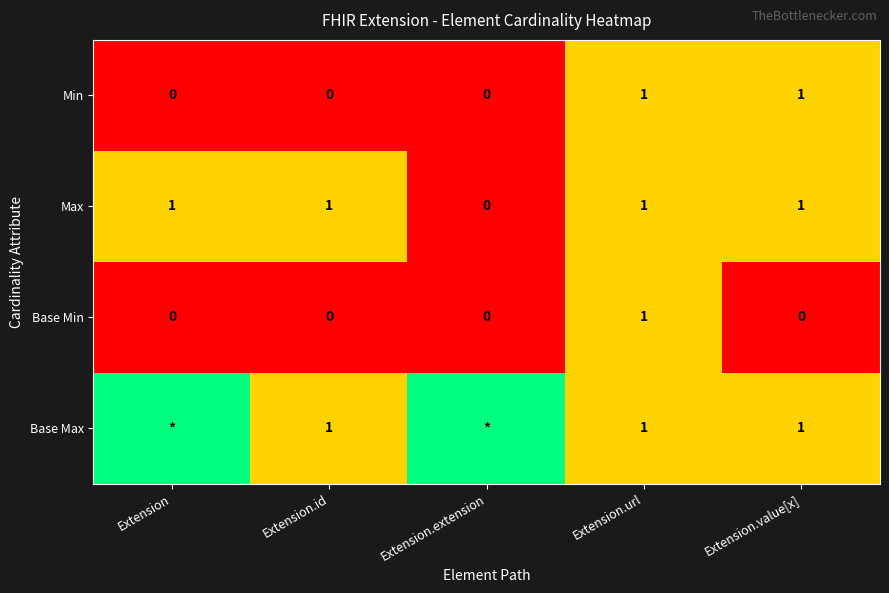

Which category has the highest value across all series?

Extension